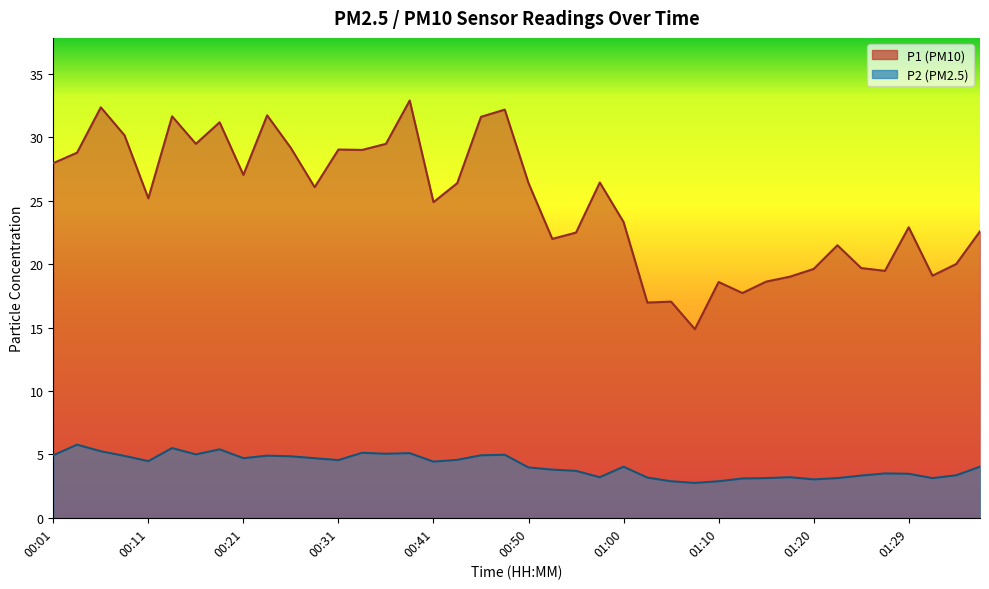

What is the maximum value for P1?

32.9